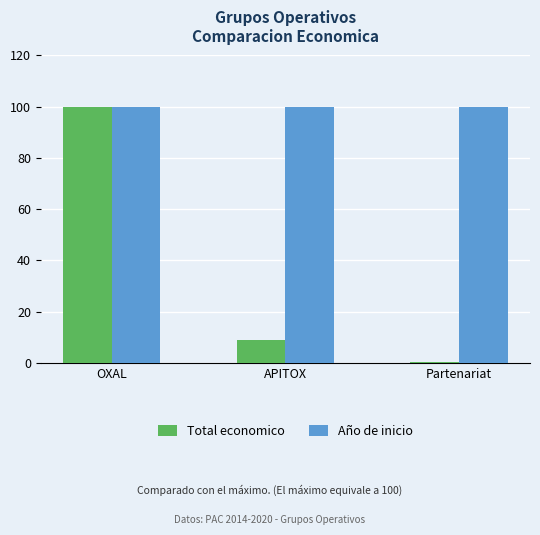

At how many categories does at least one series exceed 15?

3